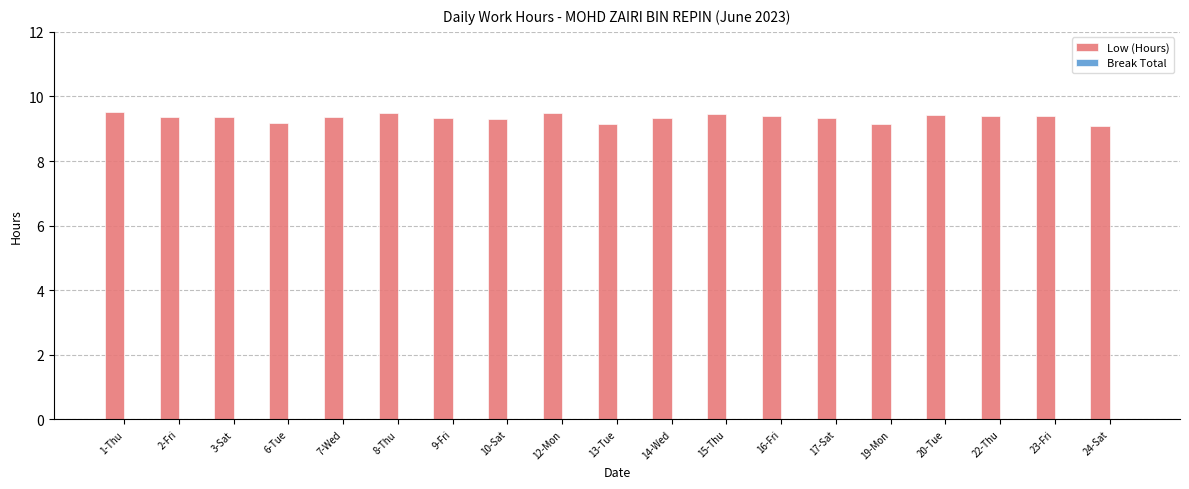

How many bars are there in total?

19